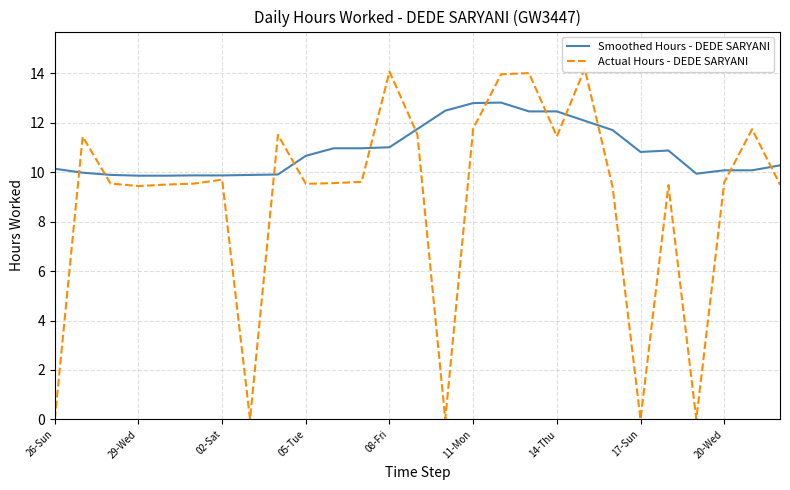

How many interior local peaks does the Actual Hours - DEDE SARYANI series have?

8